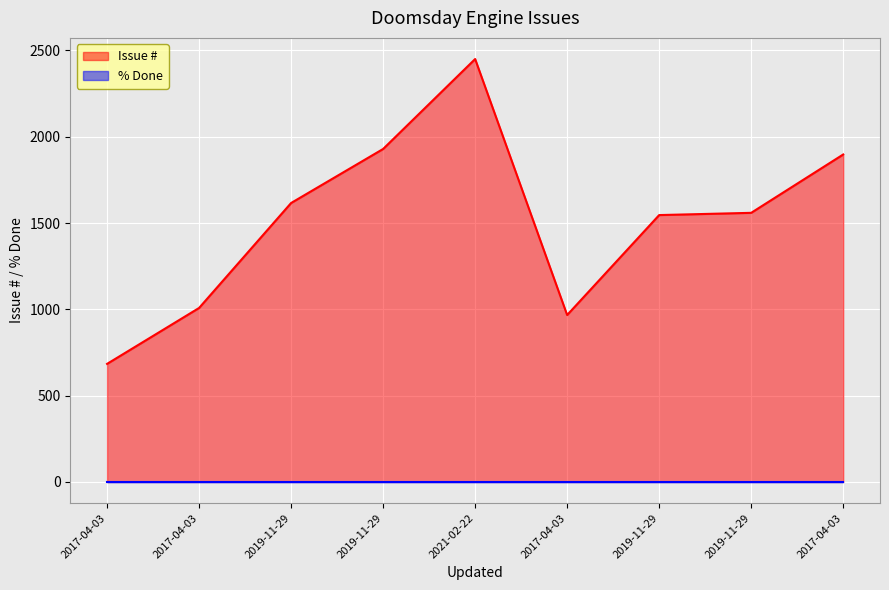

Which has a higher value, 2019-11-29 or 2021-02-22?

2021-02-22